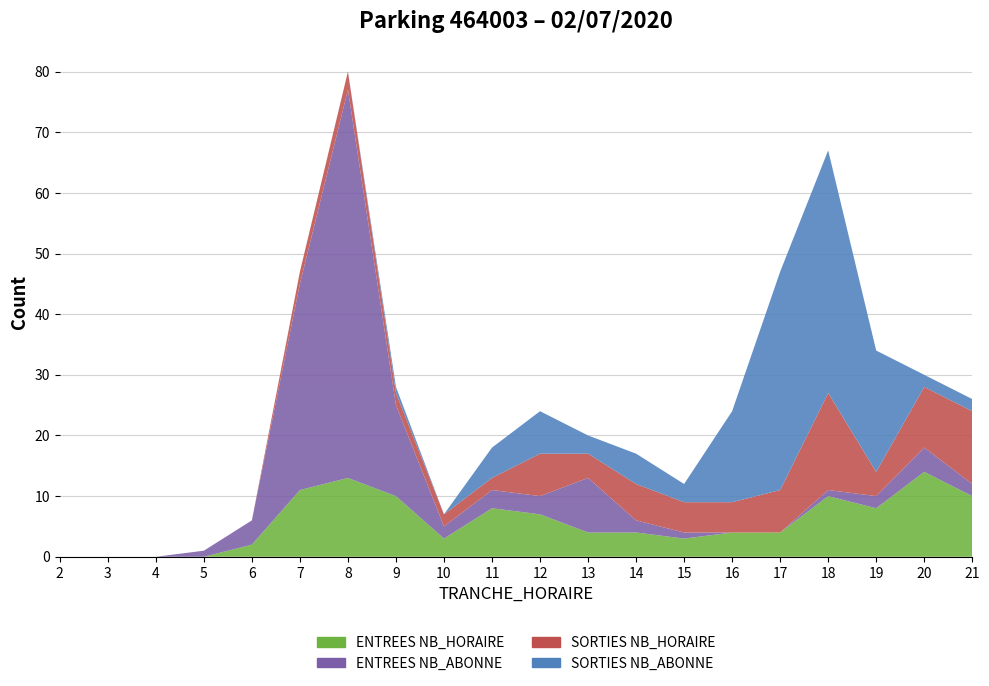

Reading left to right, transcribe all the data shown in this chart.

ENTREES NB_HORAIRE: 0	0	0	0	2	11	13	10	3	8	7	4	4	3	4	4	10	8	14	10
ENTREES NB_ABONNE: 0	0	0	1	4	34	64	15	2	3	3	9	2	1	0	0	1	2	4	2
SORTIES NB_HORAIRE: 0	0	0	0	0	2	3	2	2	2	7	4	6	5	5	7	16	4	10	12
SORTIES NB_ABONNE: 0	0	0	0	0	0	0	1	0	5	7	3	5	3	15	36	40	20	2	2